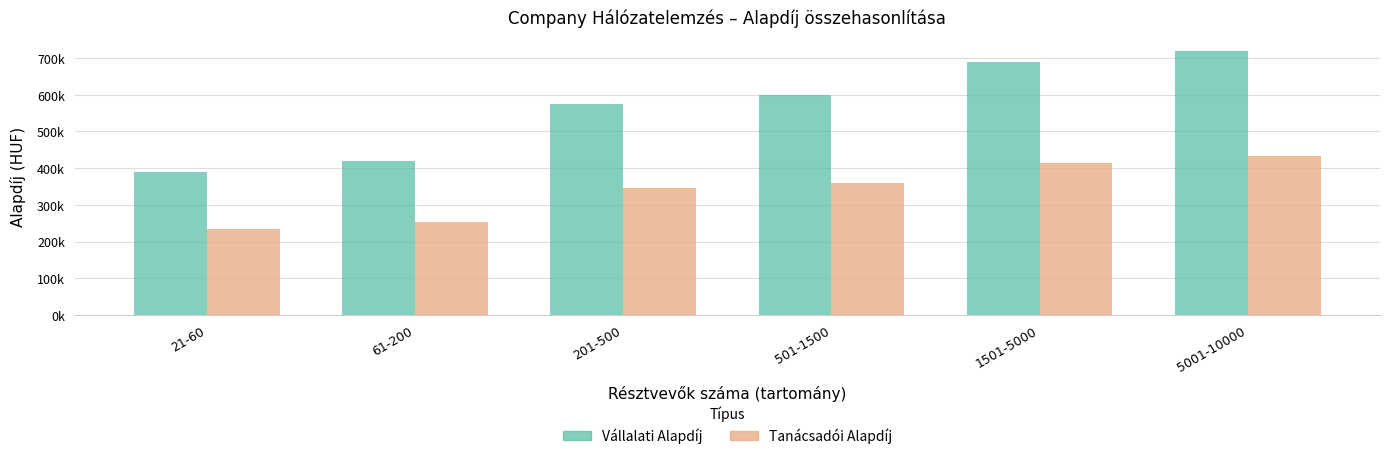

Read the Tanácsadói Alapdíj value at 201-500.

345600